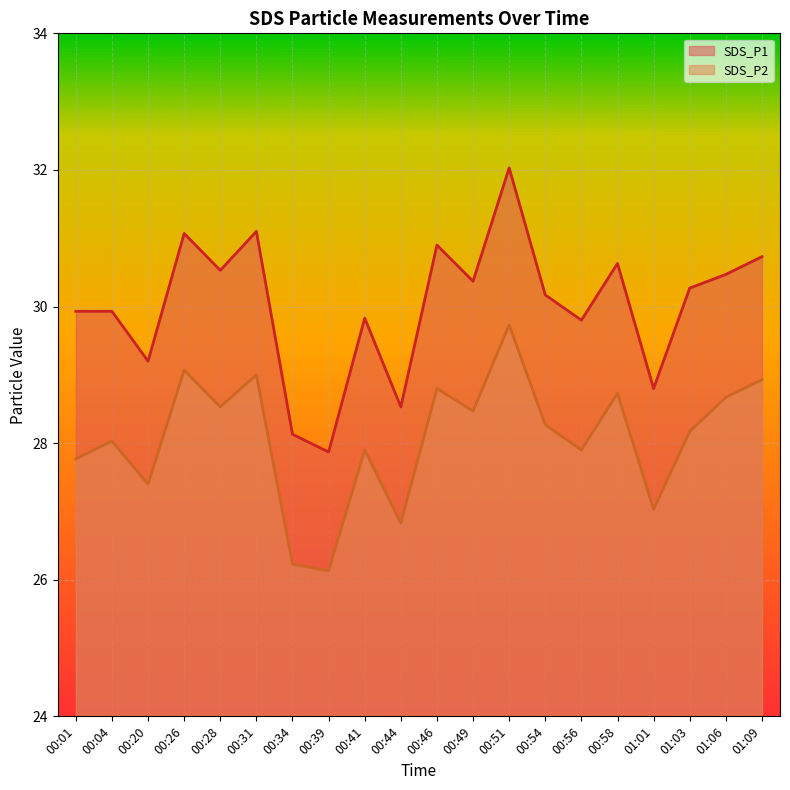

At how many categories does at least one series exceed 29?

16